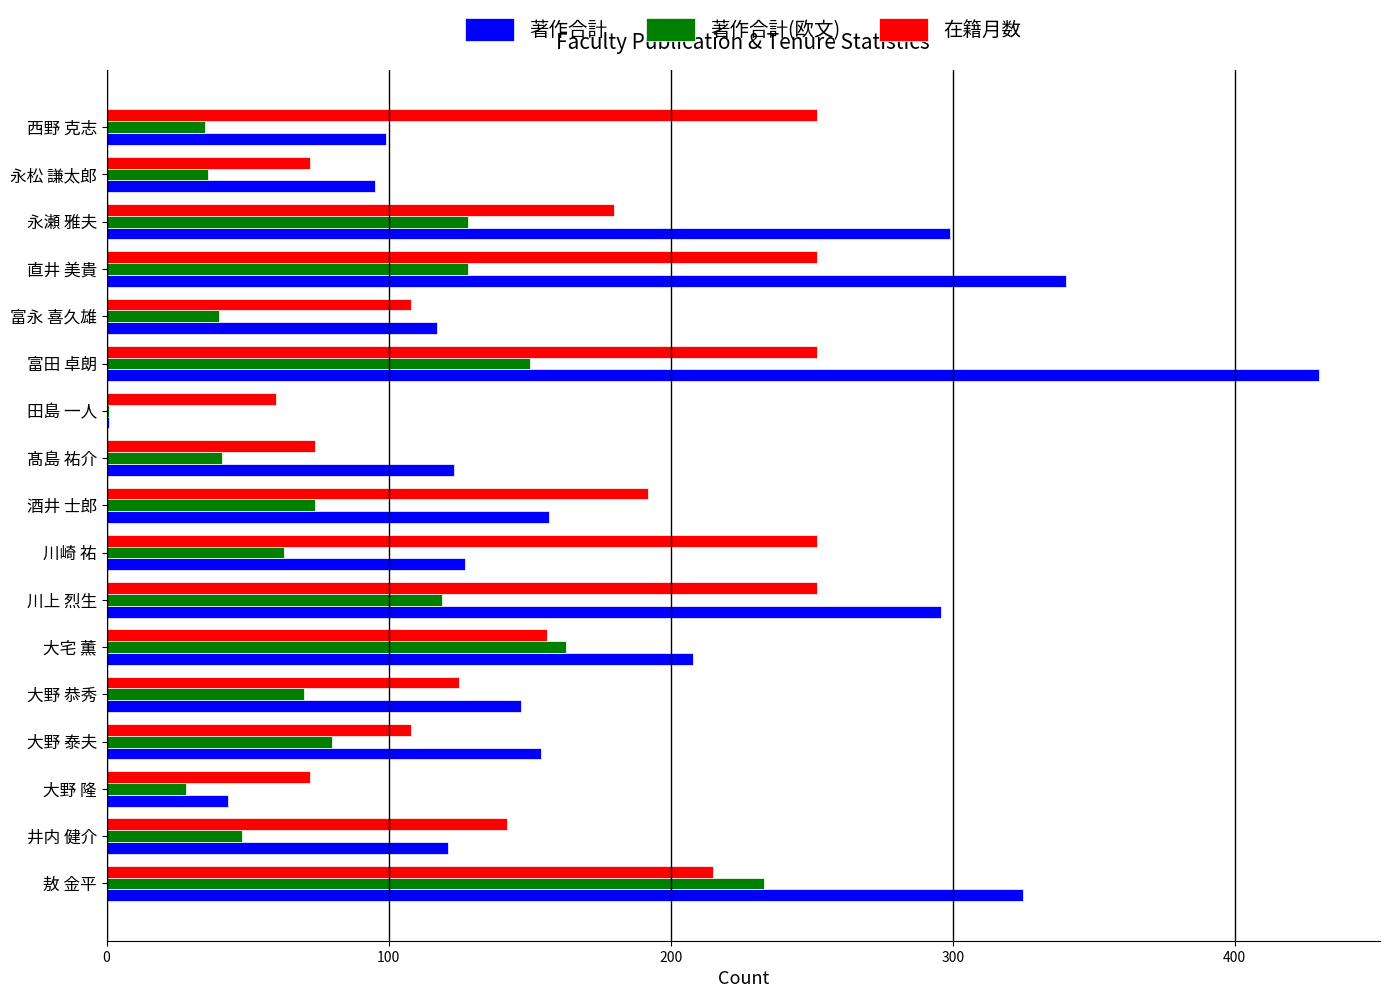

What is the sum of all 著作合計 values?

3082